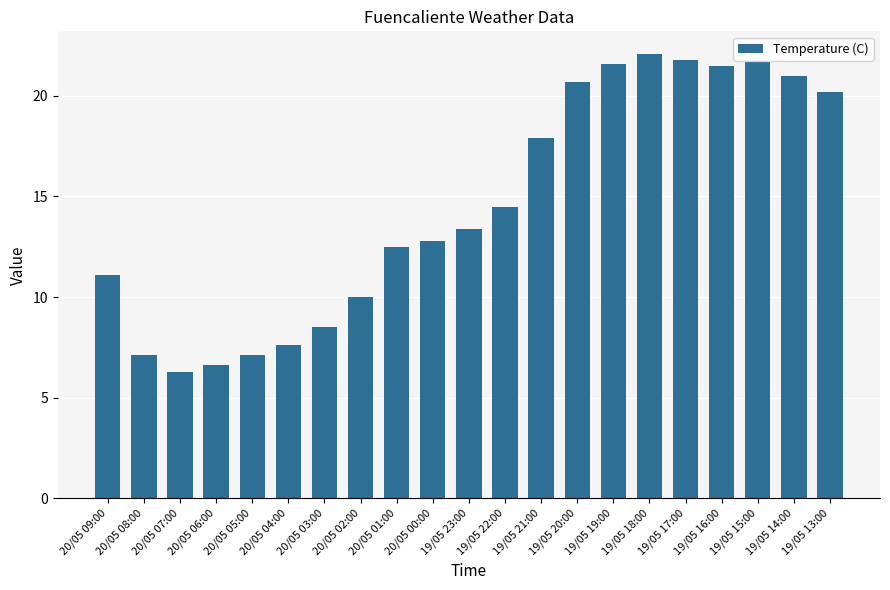

Which has a higher value, 20/05 02:00 or 19/05 21:00?

19/05 21:00